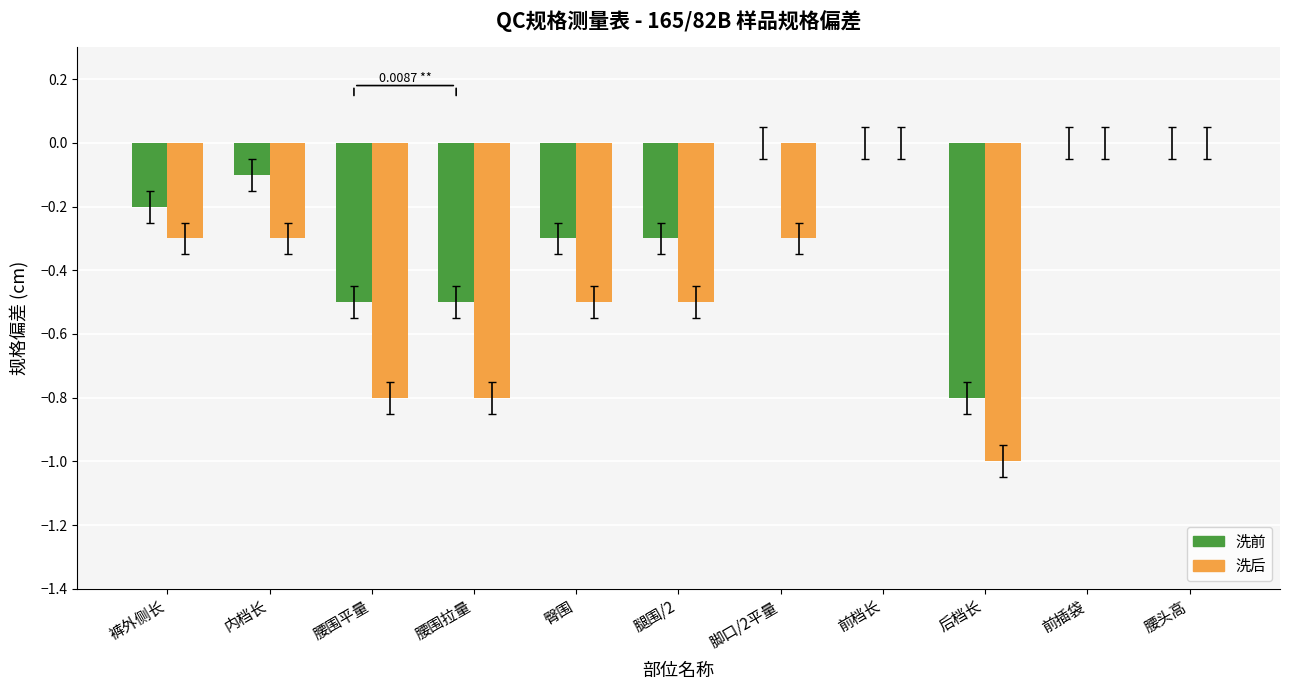

Between 脚口/2平量 and 后档长, which series saw the biggest shift?

洗前